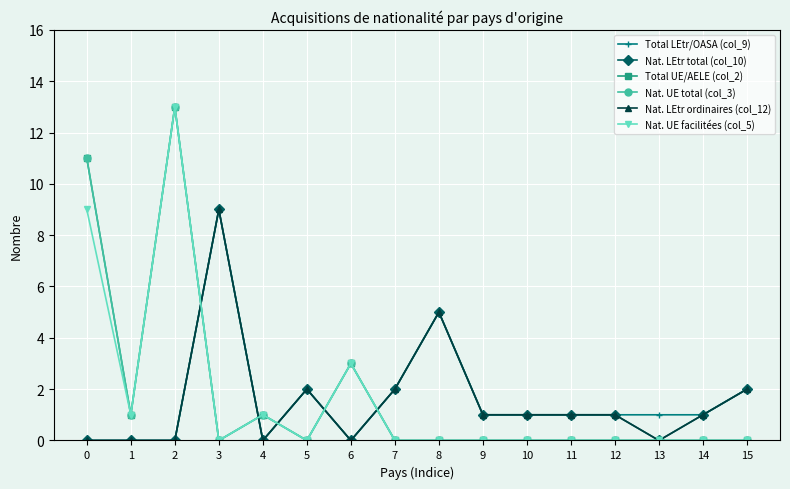

Which series ends up on top after the final intersection of Total UE/AELE (col_2) and Nat. LEtr total (col_10)?

Nat. LEtr total (col_10)